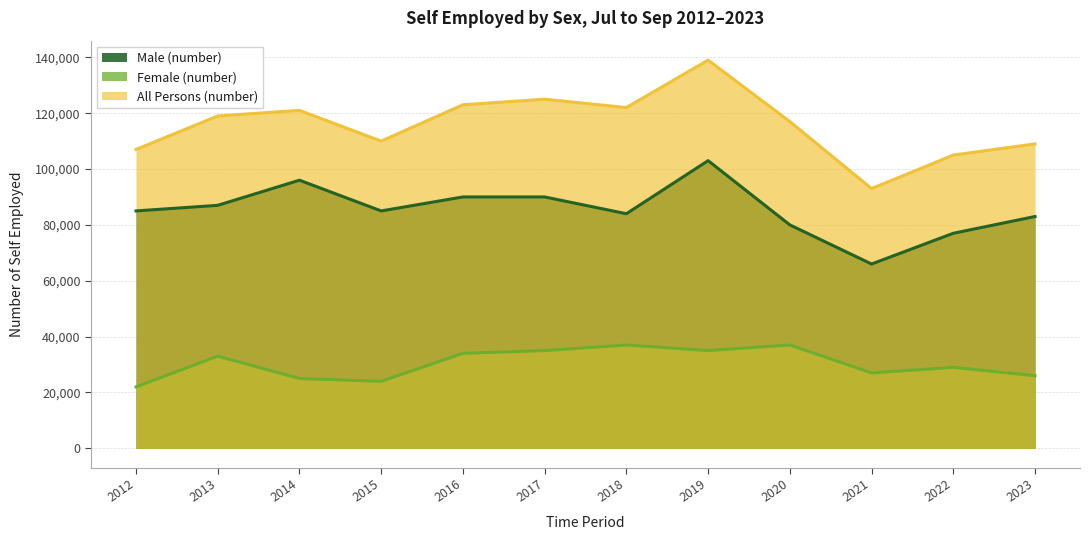

Count the number of categories in the chart.

12